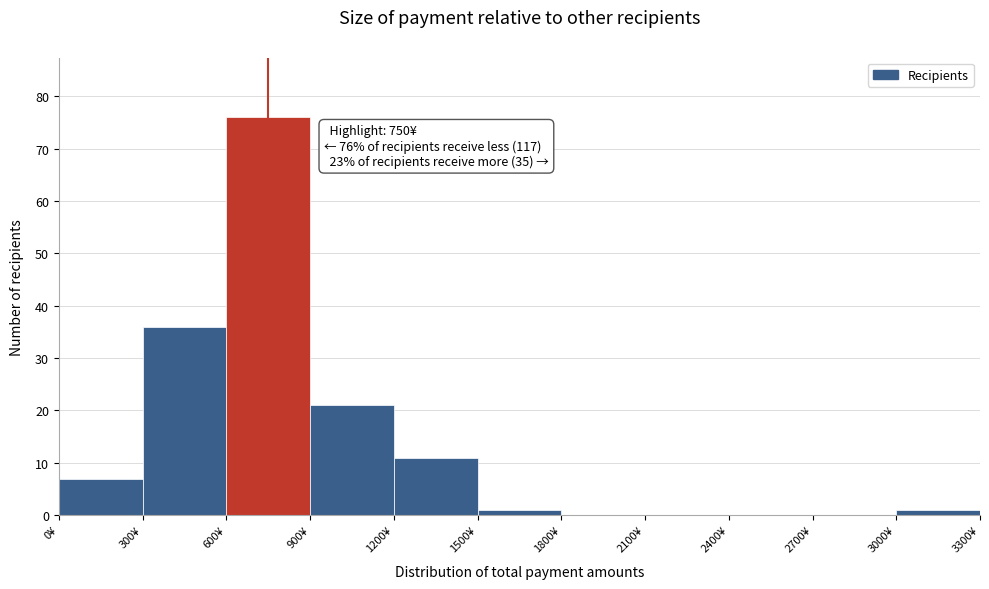

Over which range of the x-axis is the bar tallest?

600 to 900